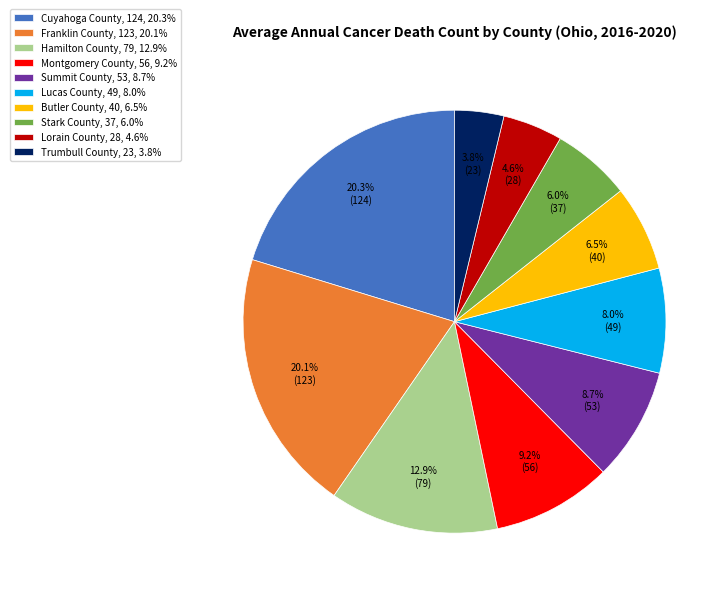

Is the sum of Franklin County, 123, 20.1% and Montgomery County, 56, 9.2% greater than half?

No